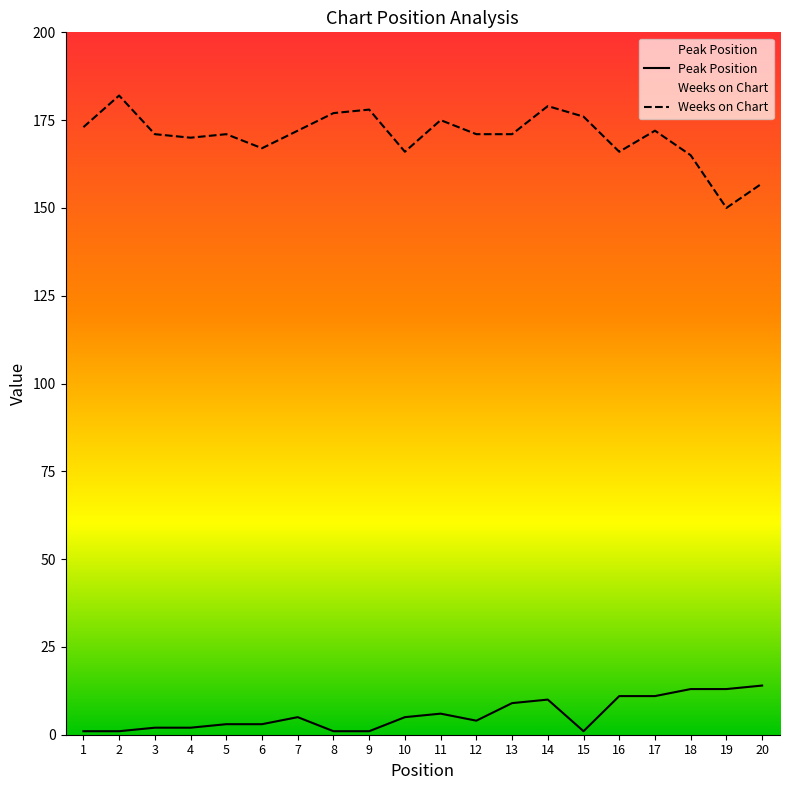

What is the difference between the maximum and minimum values in the Peak Position series?

13